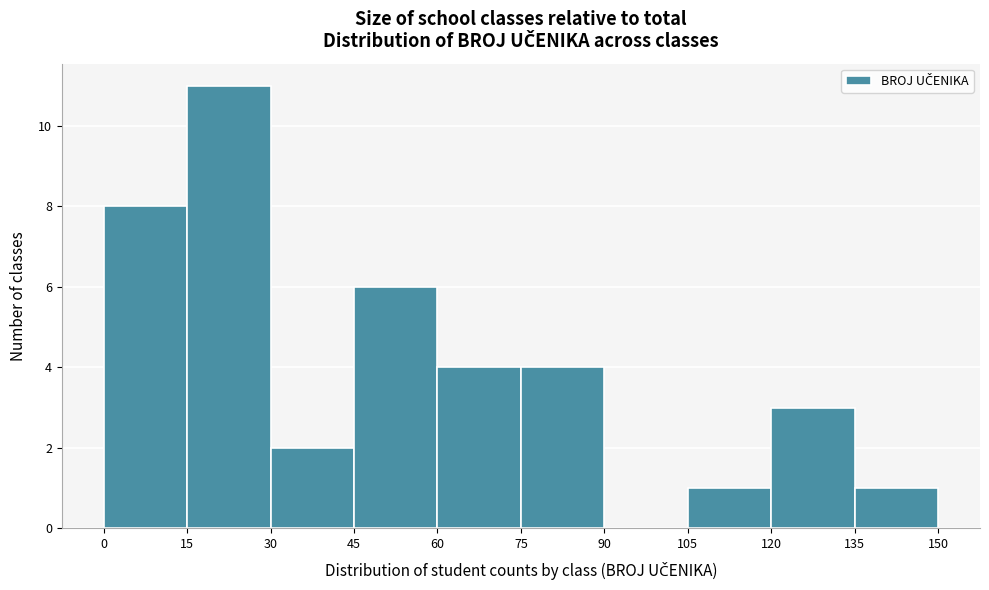

Reading left to right, transcribe this chart: for each bar, give the range it covers on the x-axis and its height. The values are not printed on the chart, so give them approximately, as read against the axis.

0 to 15: 8
15 to 30: 11
30 to 45: 2
45 to 60: 6
60 to 75: 4
75 to 90: 4
90 to 105: 0
105 to 120: 1
120 to 135: 3
135 to 150: 1